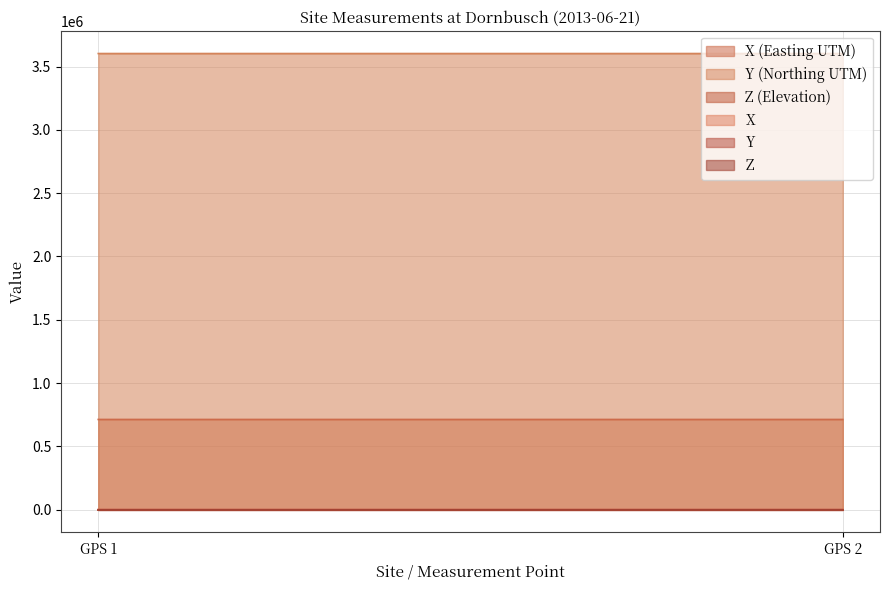

Is the value of X at GPS 2 greater than the value of Z (Elevation) at GPS 2?

Yes